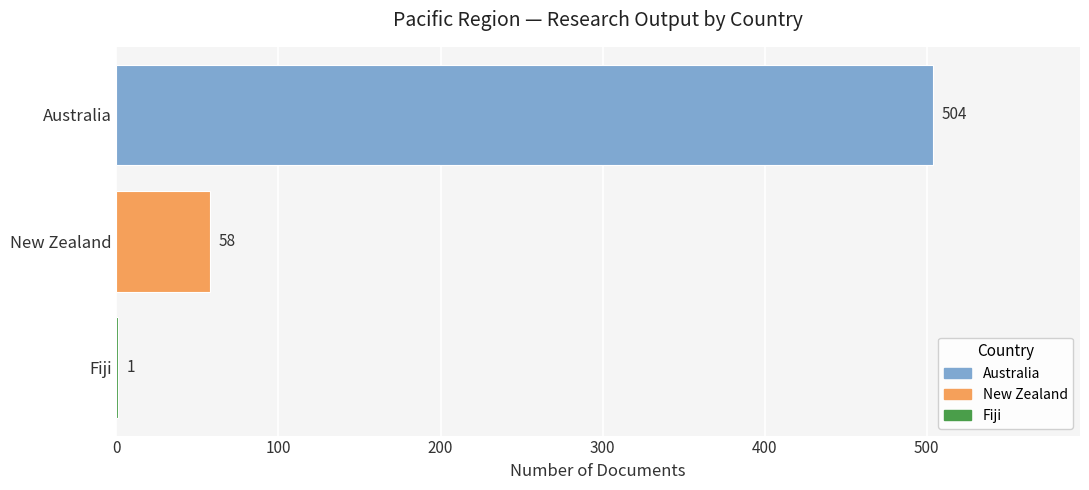

Between Australia and New Zealand, which is larger?

Australia